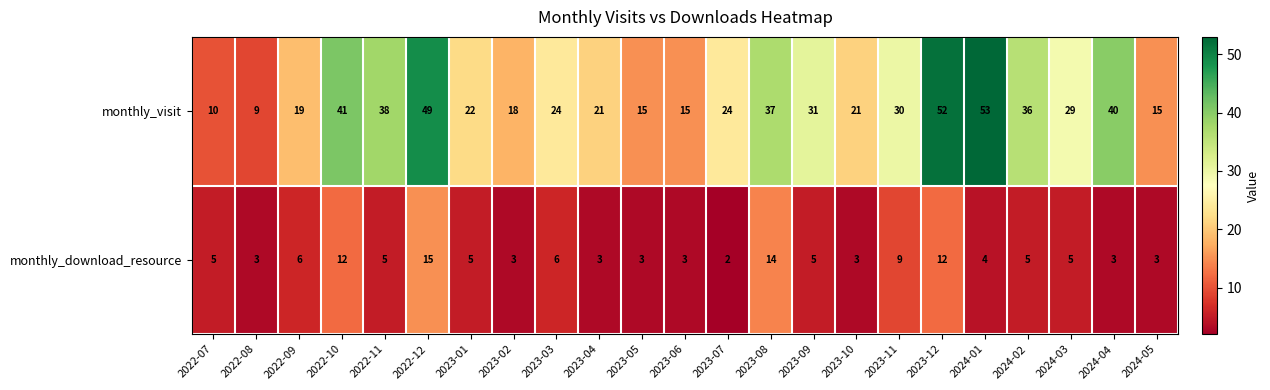

Which series has the largest range (max minus min)?

monthly_visit